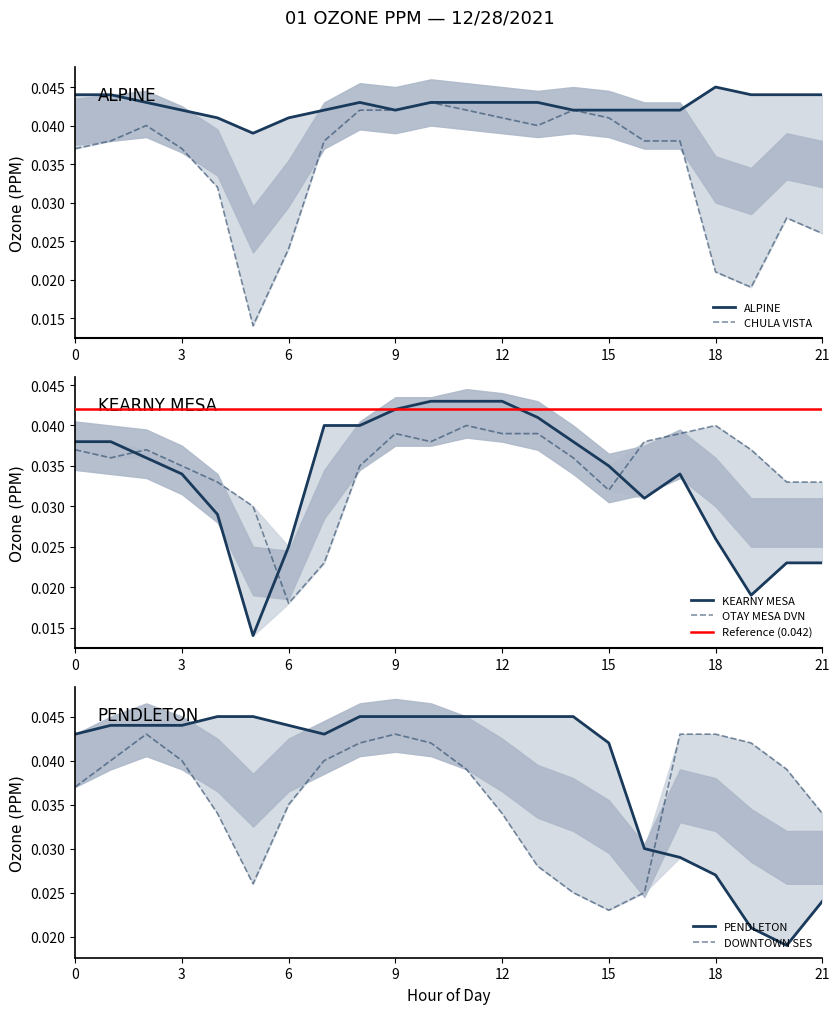

At which label is KEARNY MESA closest to 0?

5